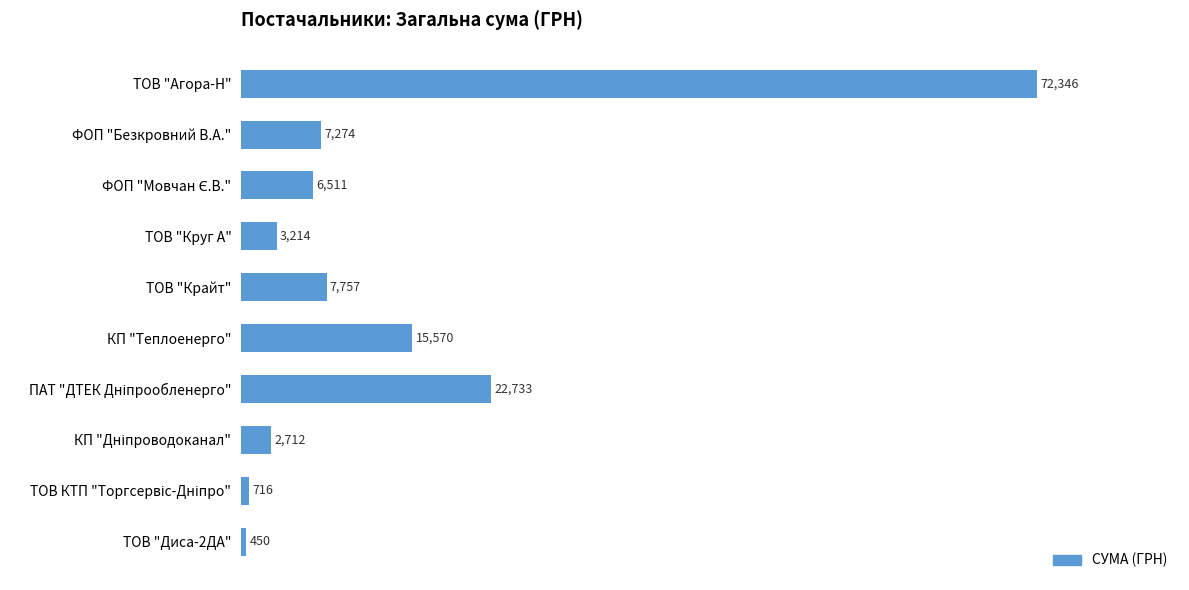

Which has a higher value, КП "Теплоенерго" or ТОВ "Круг А"?

КП "Теплоенерго"